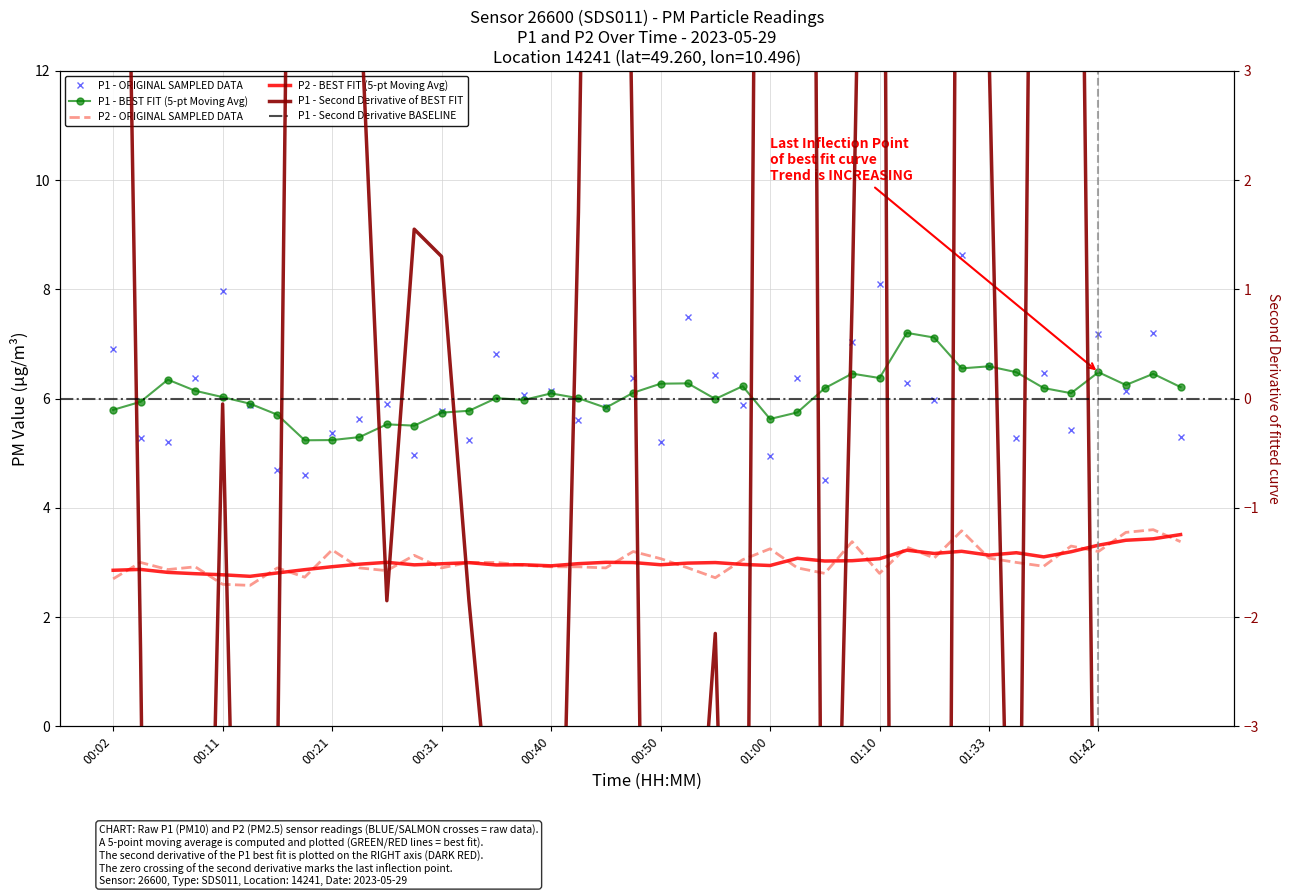

How many interior local peaks does the P1 series have?

13